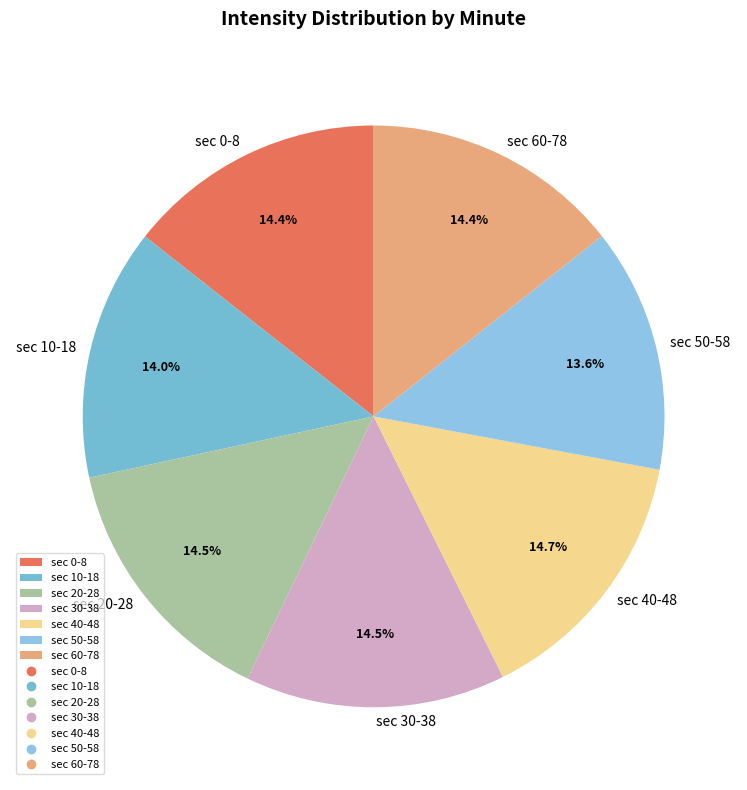

Between sec 40-48 and sec 10-18, which is larger?

sec 40-48